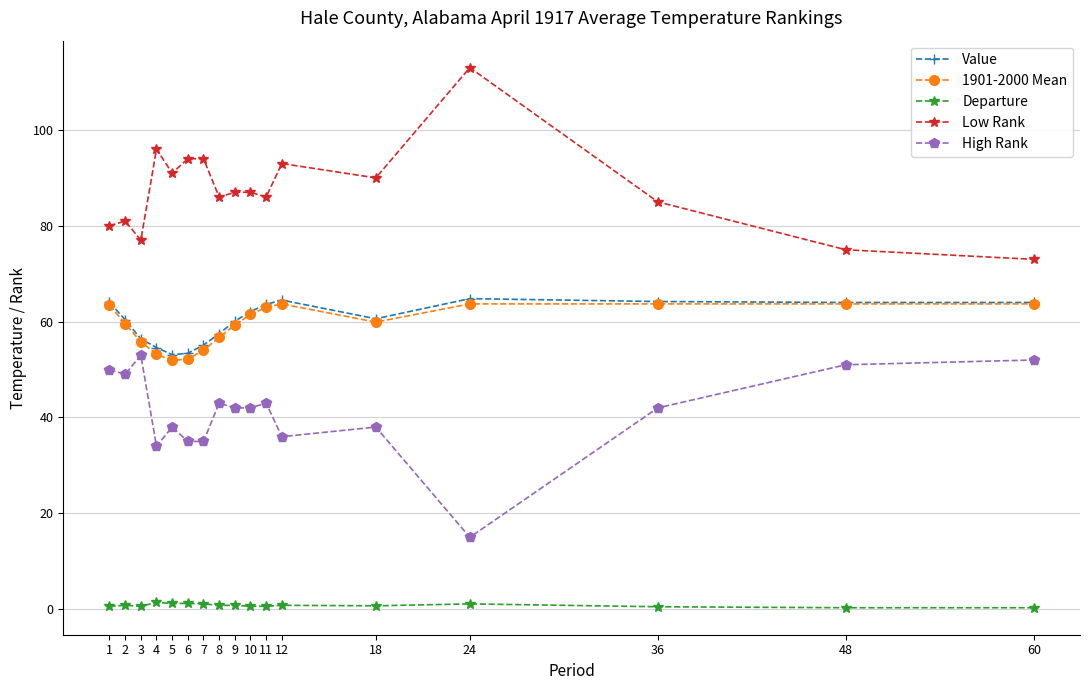

The value of High Rank at 60 is 90.8. True or false?

False